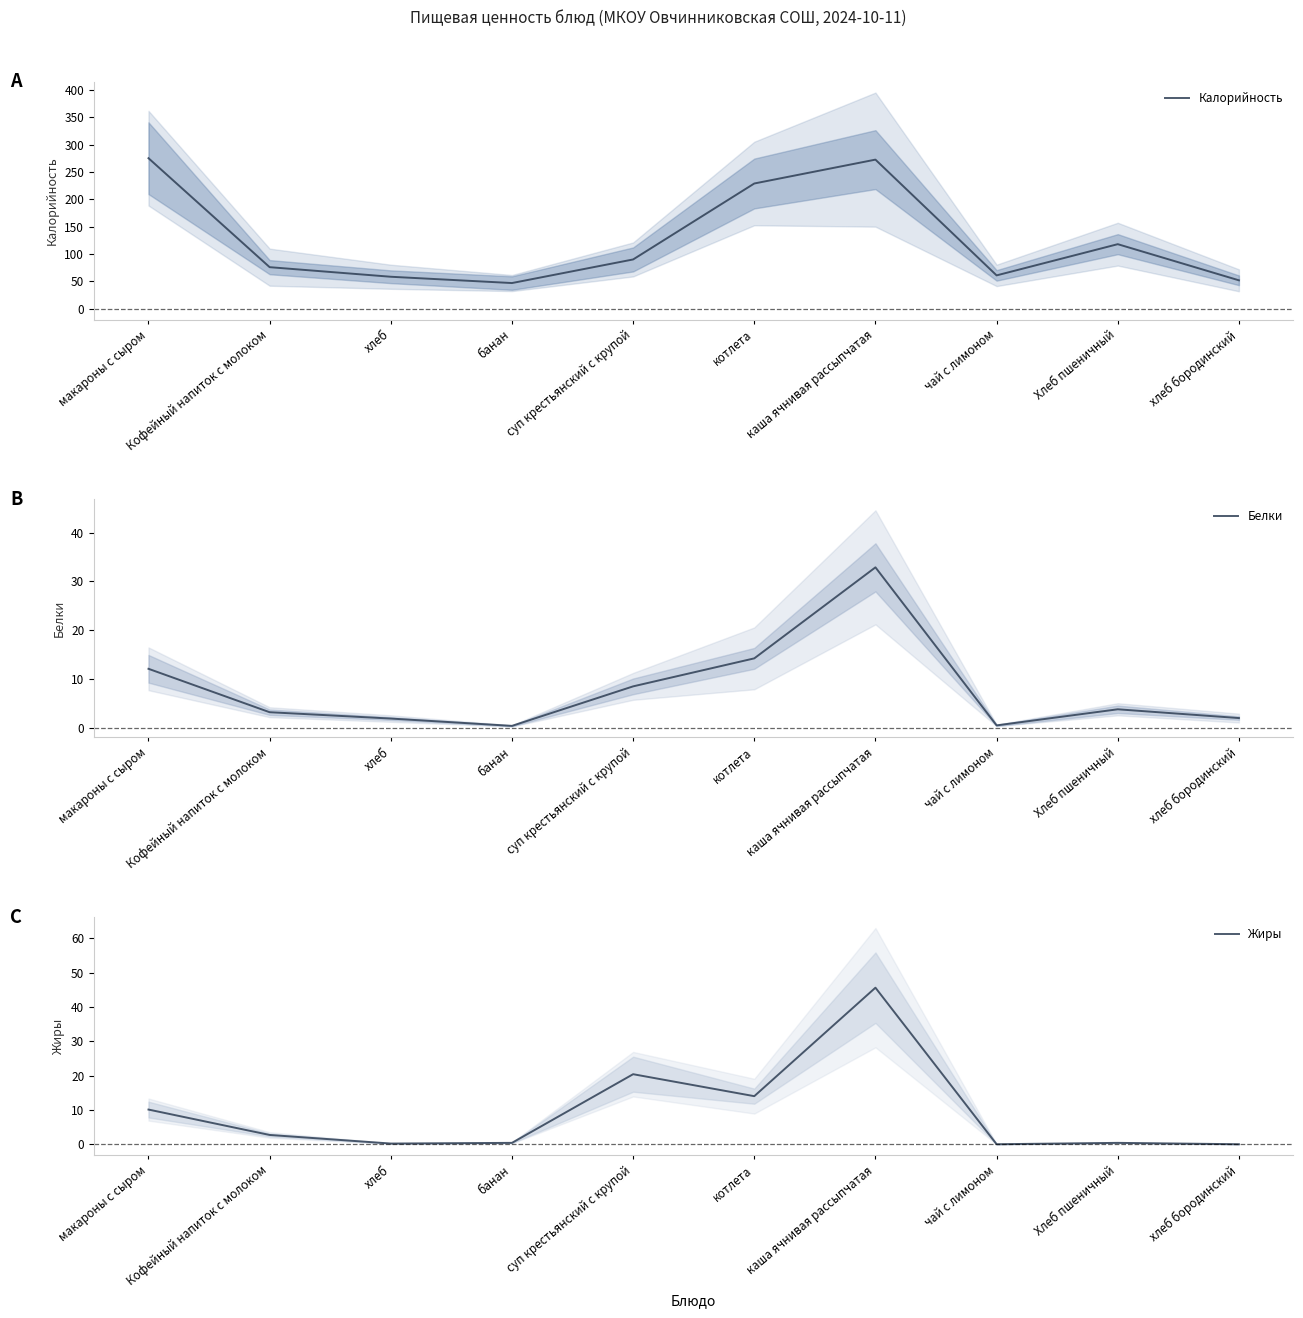

Which series has the largest total across all categories?

Калорийность